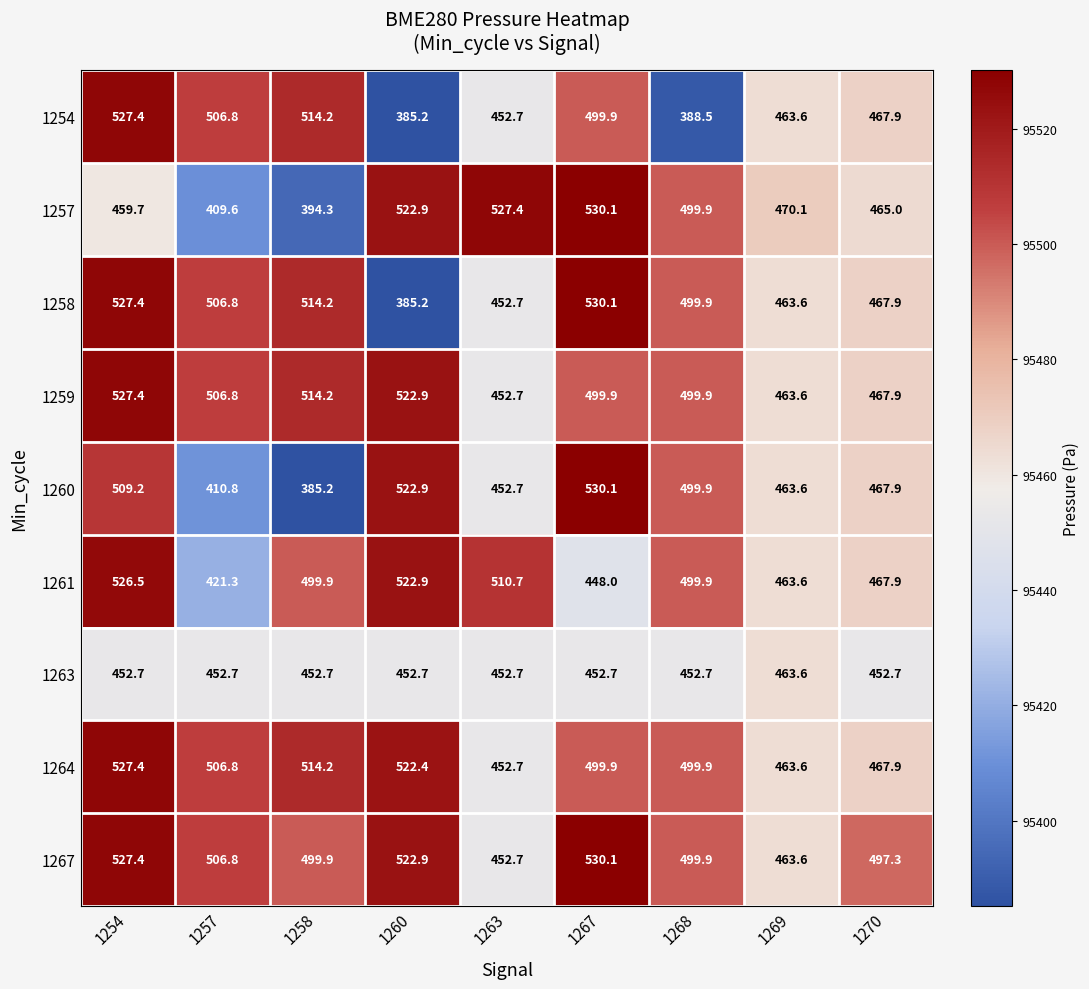

At which label does 1267 reach its minimum?

1263